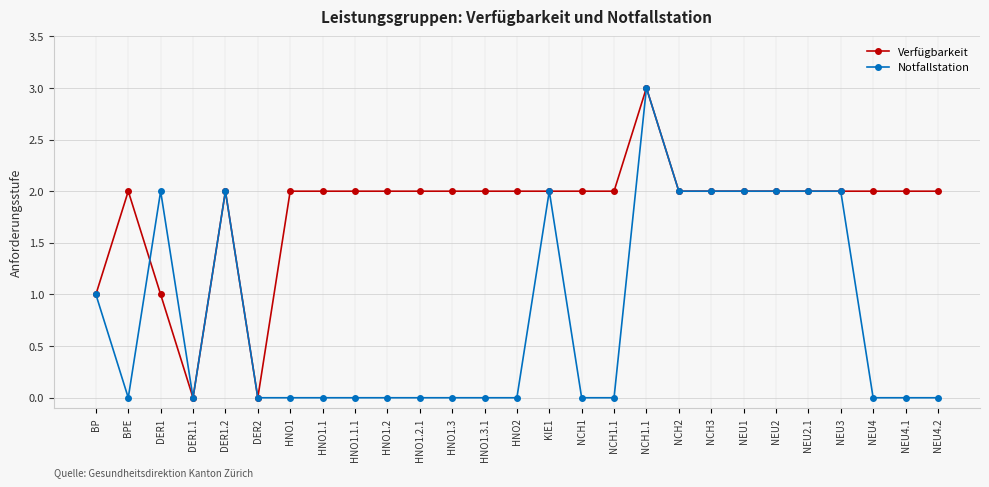

How many Verfügbarkeit values are between 2 and 3?

23